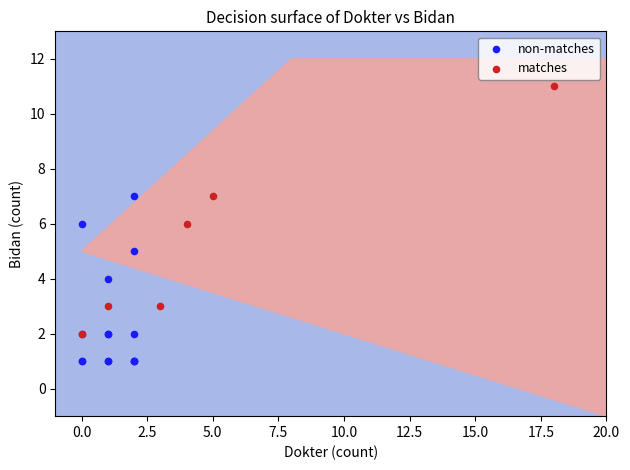

Which series contains the lowest Y value?

non-matches